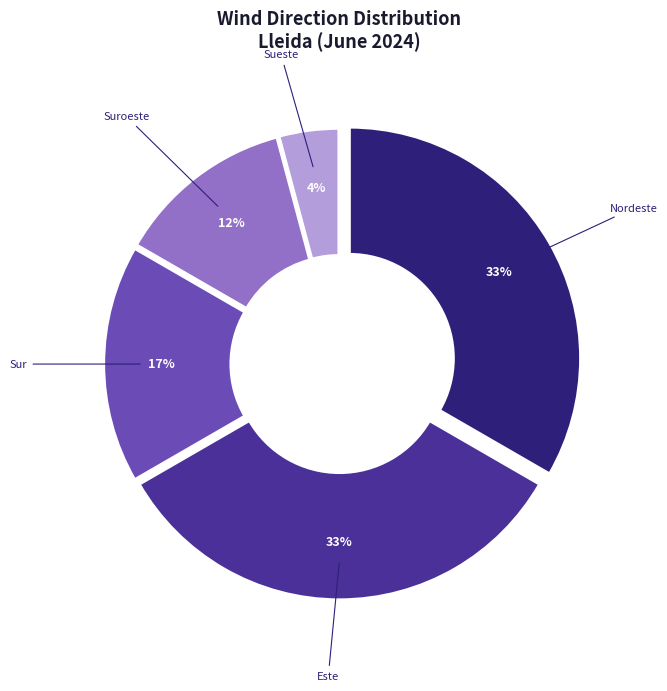

Is it true that Suroeste is 12% of the pie?

True